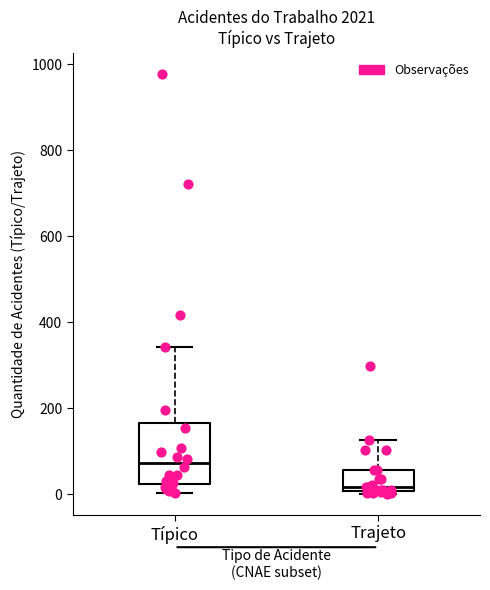

Which box has the lowest median line?

Trajeto